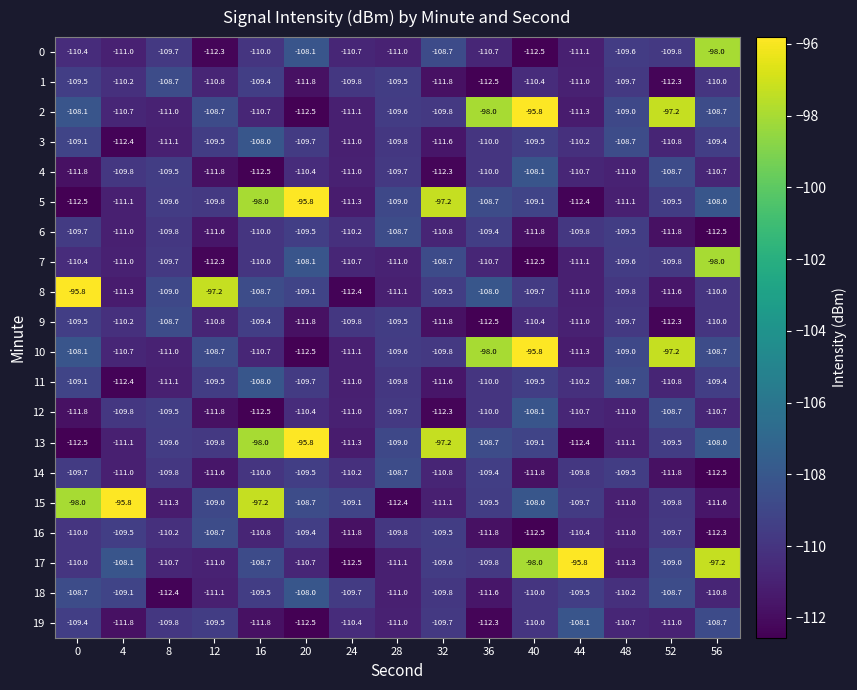

What is the spread (max minus min) of values at 48?

2.6